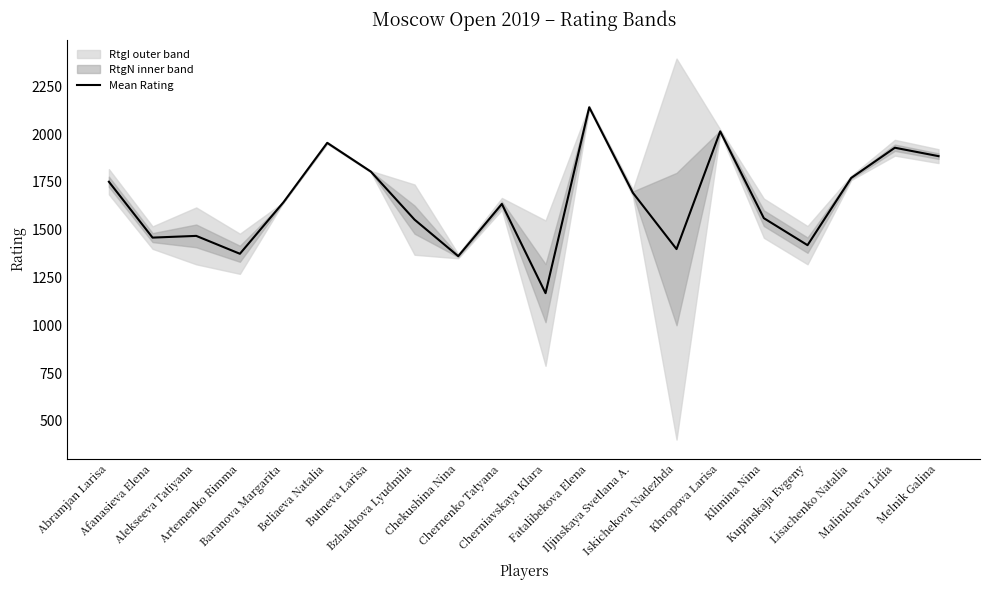

What position from the right is Fatalibekova Elena?

9